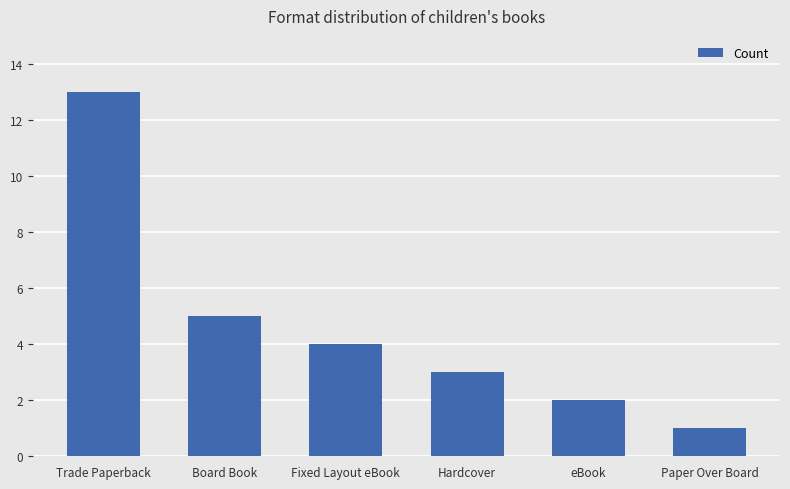

Which has a higher value, Trade Paperback or Fixed Layout eBook?

Trade Paperback